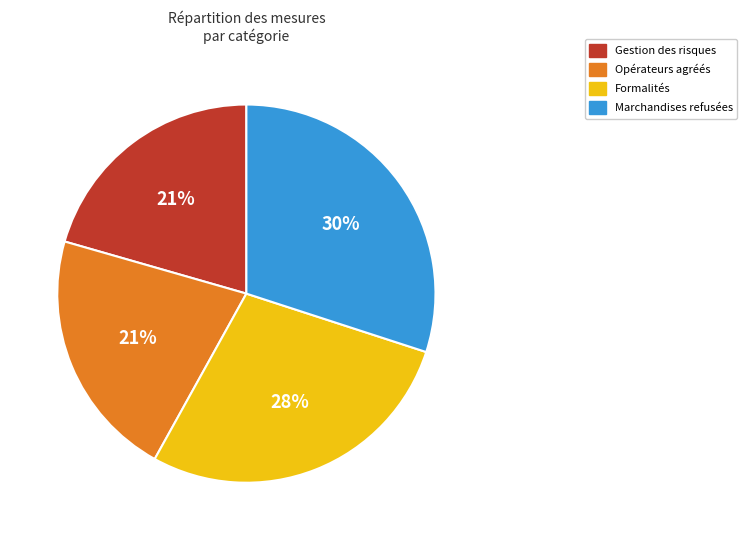

To the nearest percent, what is the difference between the largest and smallest slice percentages?

9%